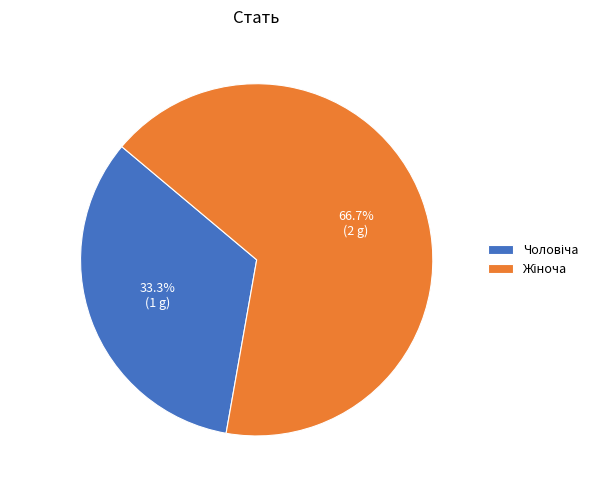

Does any single category account for the majority?

Yes